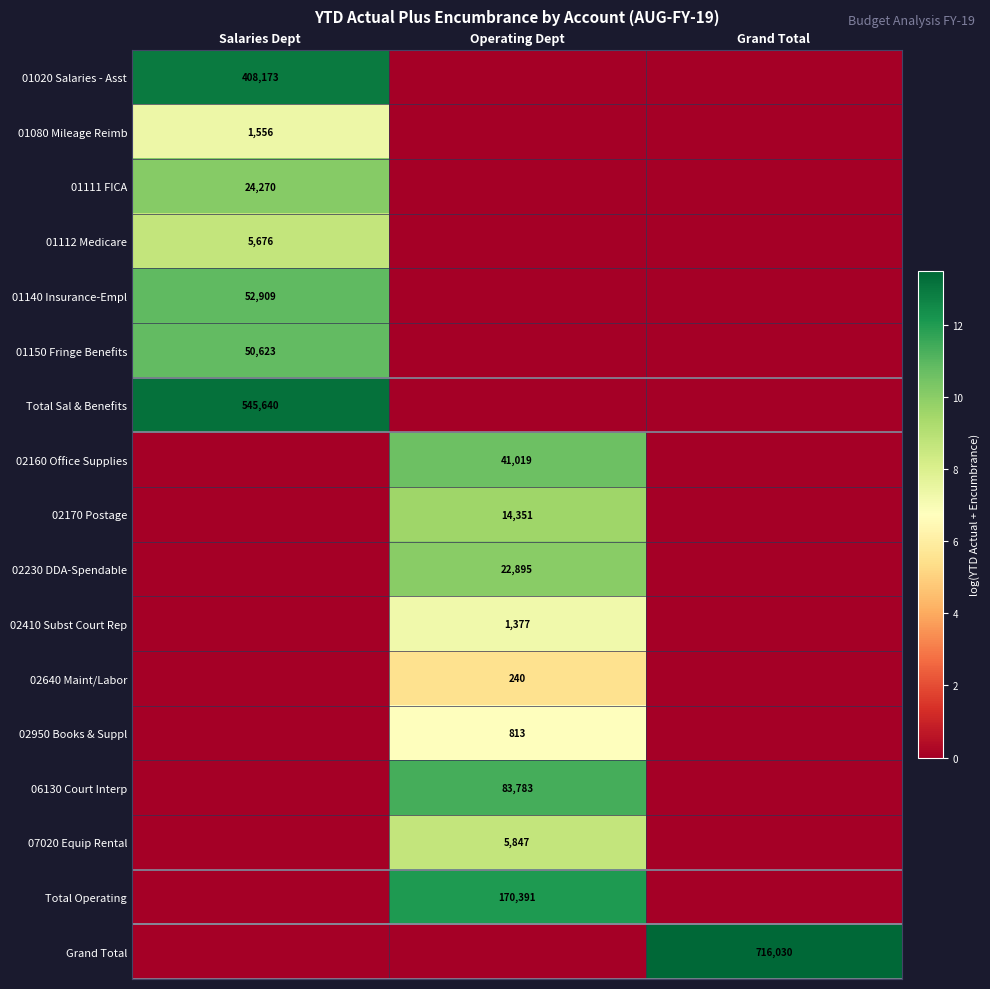

Between Grand Total and Operating Dept, which is larger?

Grand Total